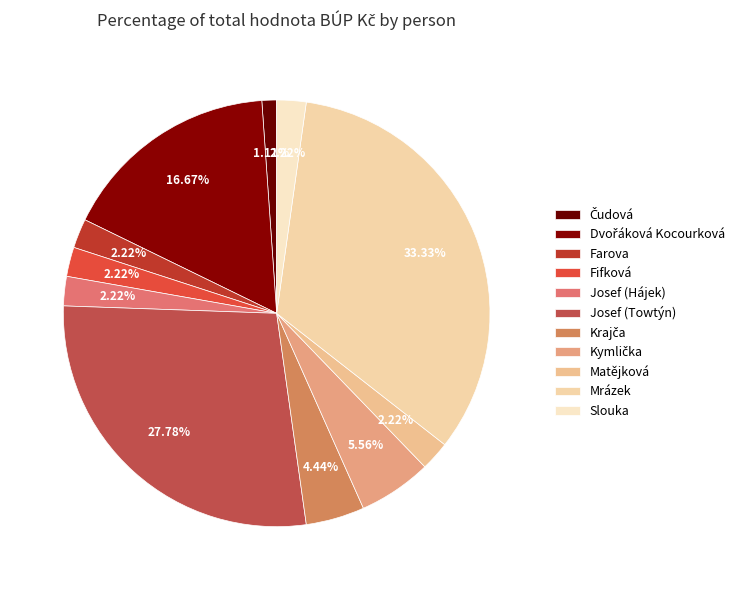

The Slouka slice represents 1% of the pie. True or false?

False